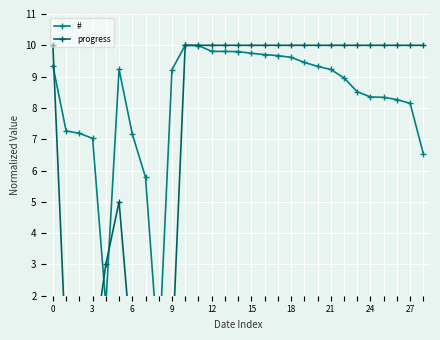

At 11, list the series in order from smallest to largest.

#, progress